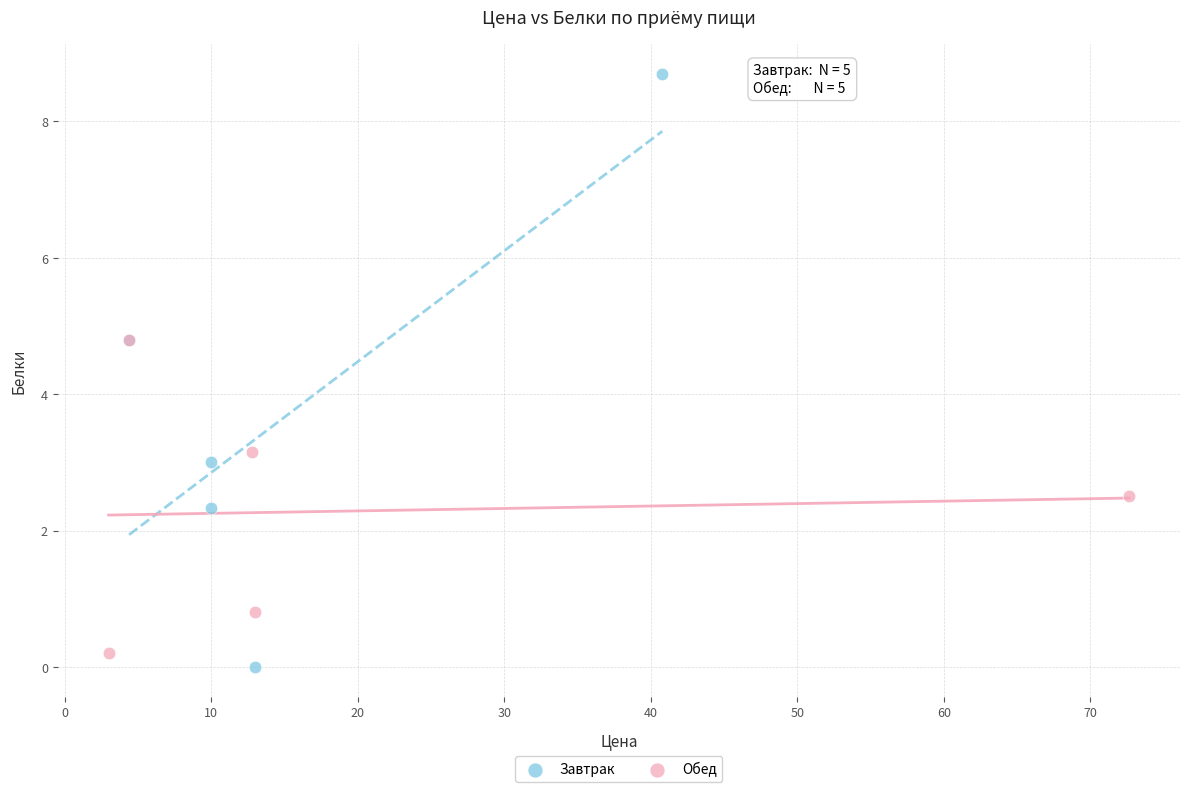

What are all the series names shown in the legend?

Завтрак, Обед